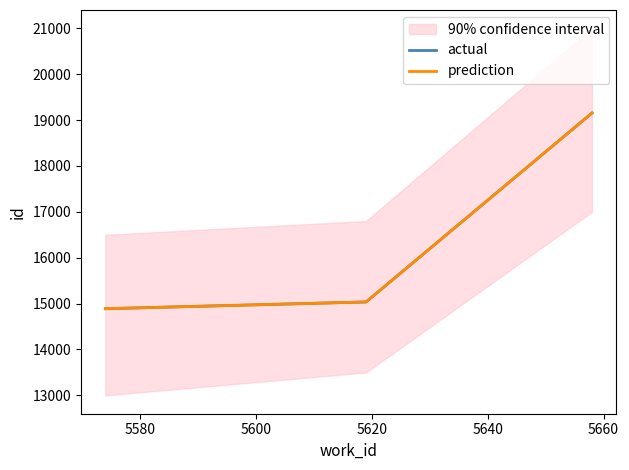

How many distinct data groups are displayed?

2